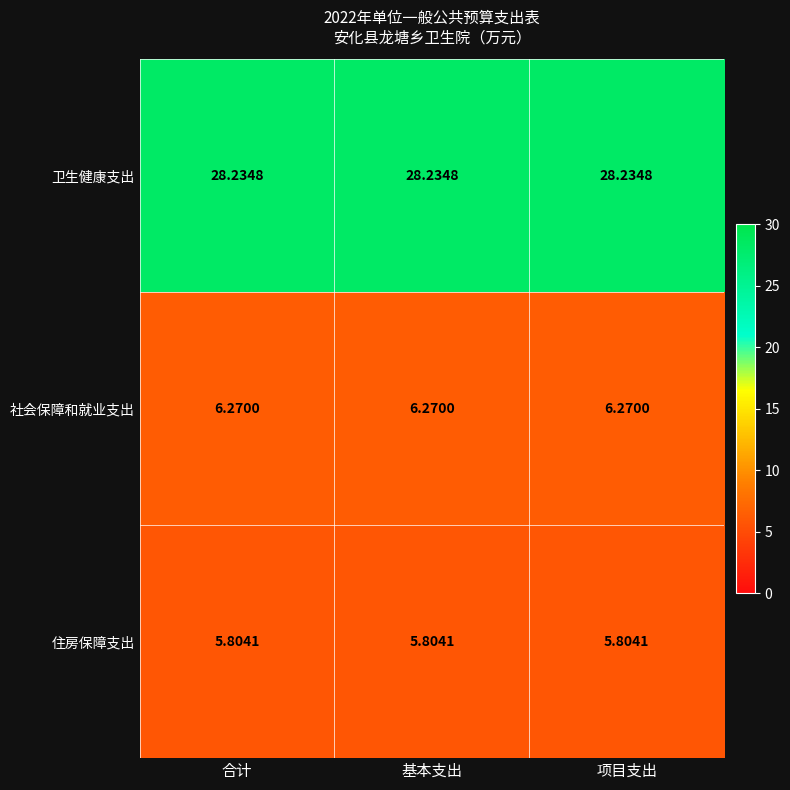

Which series has the largest total across all categories?

卫生健康支出